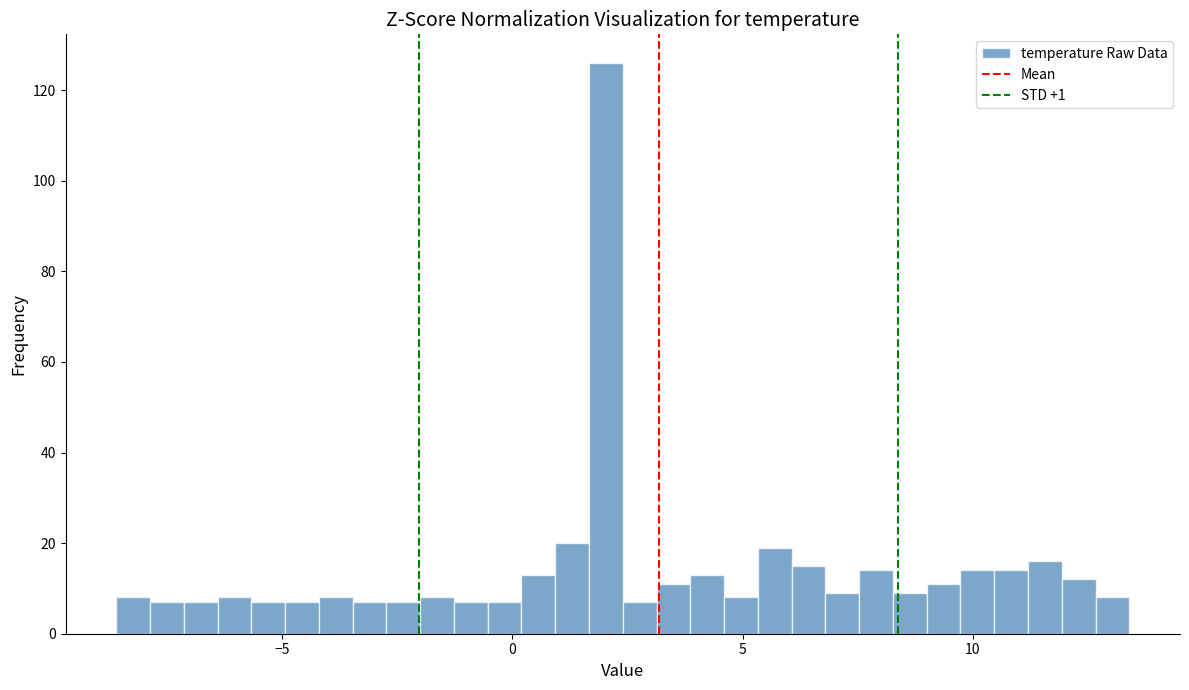

Read against the x-axis, roughly where is the centre of the tallest bar?

2.0